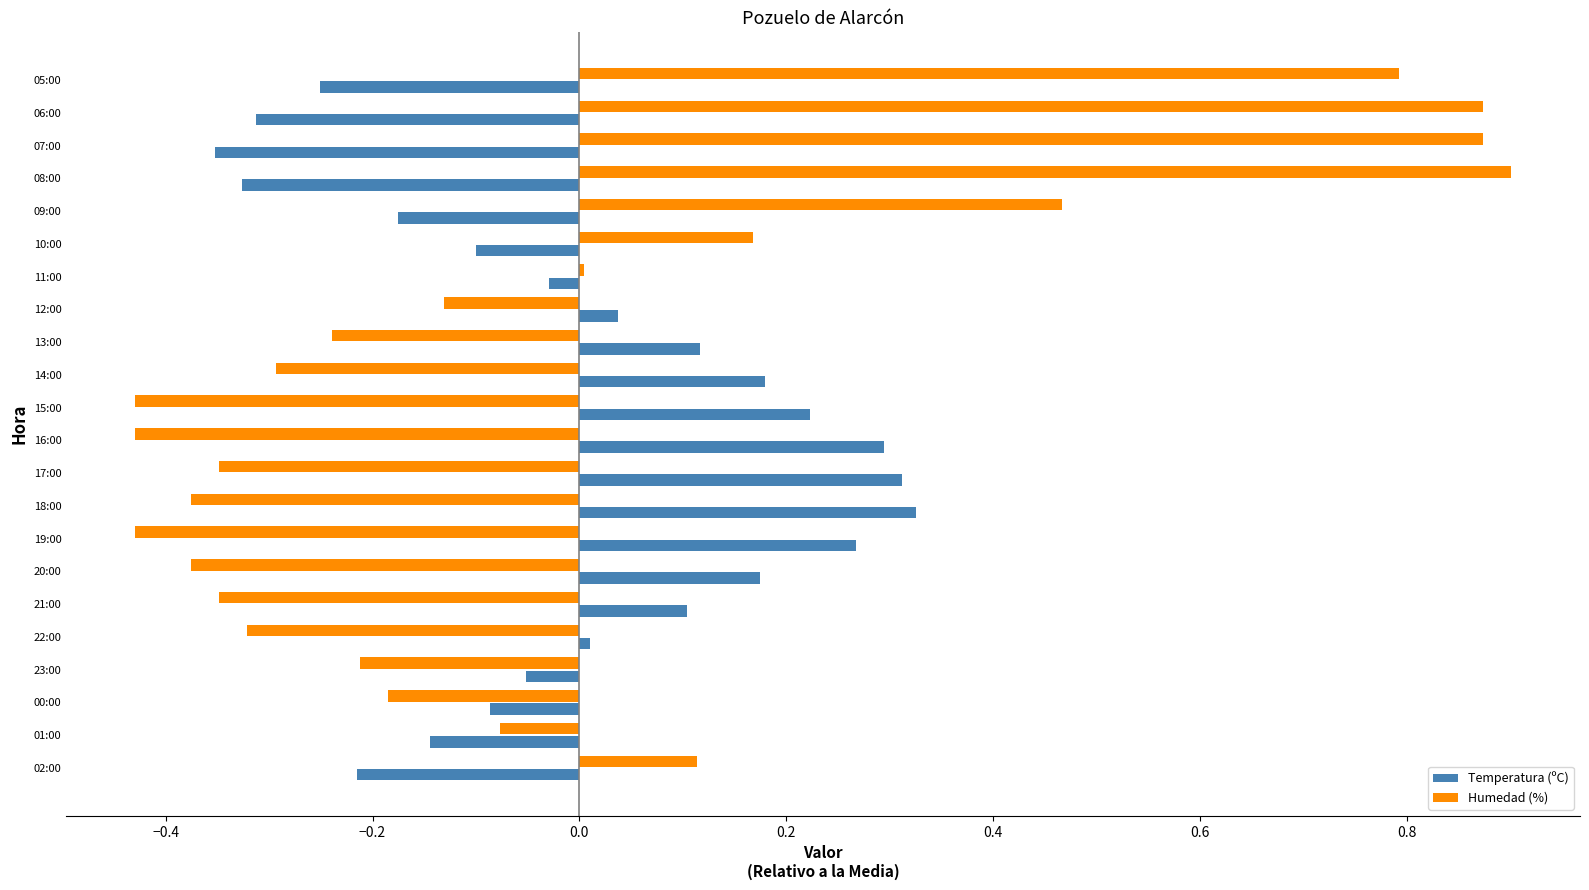

What is the spread (max minus min) of values at 20:00?

0.6